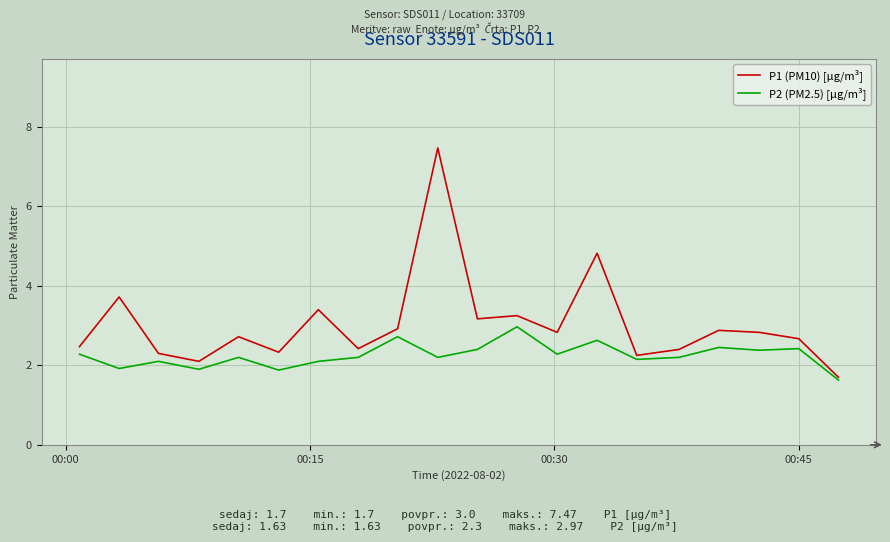

Rank the series by their maximum value, from highest to lowest.

P1 (PM10) [µg/m³], P2 (PM2.5) [µg/m³]